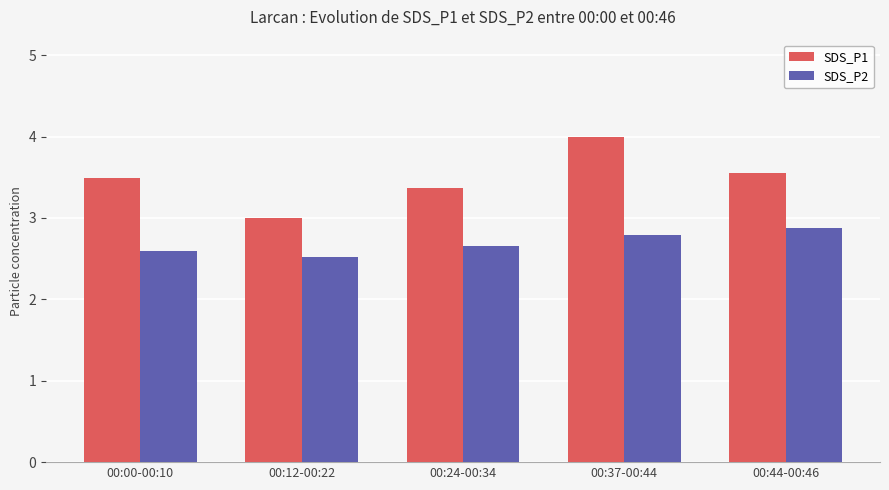

How many bars are there in each group?

2